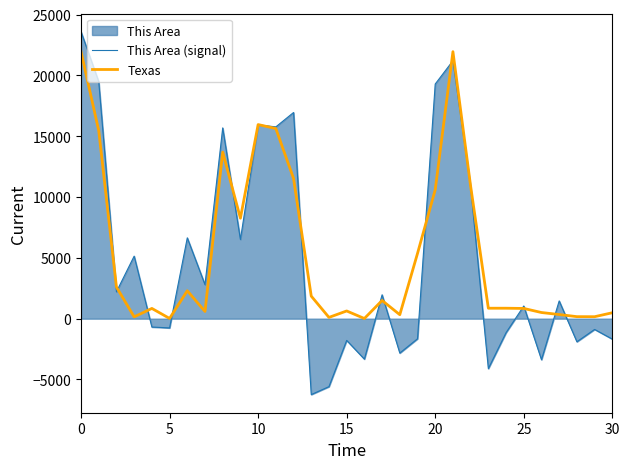

How many series are shown in this chart?

2